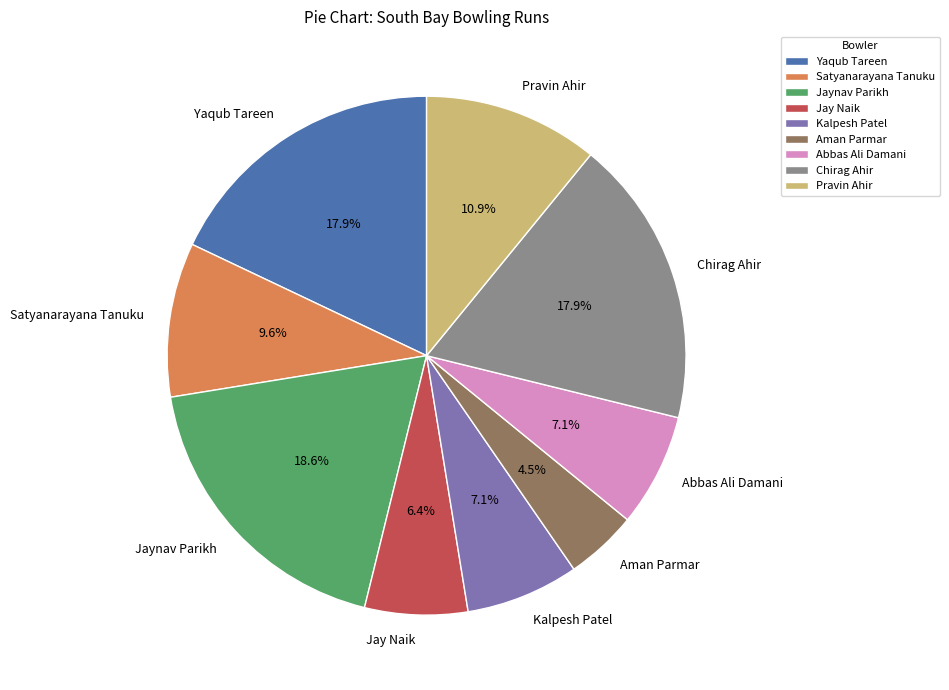

How much of the chart is everything except Pravin Ahir?

89.1%